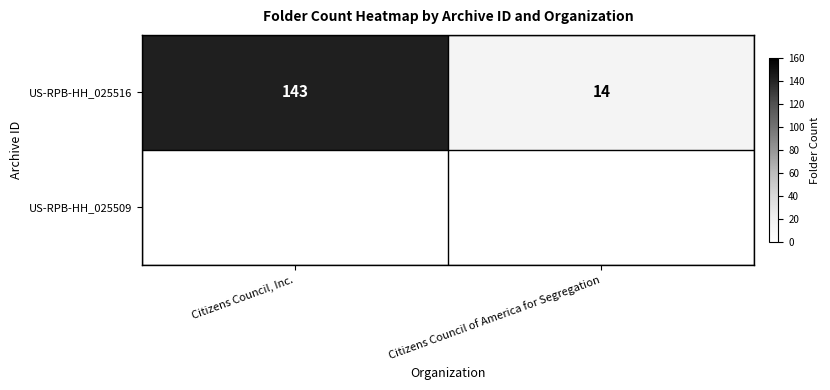

Reading left to right, extract all data points from this chart.

143	14